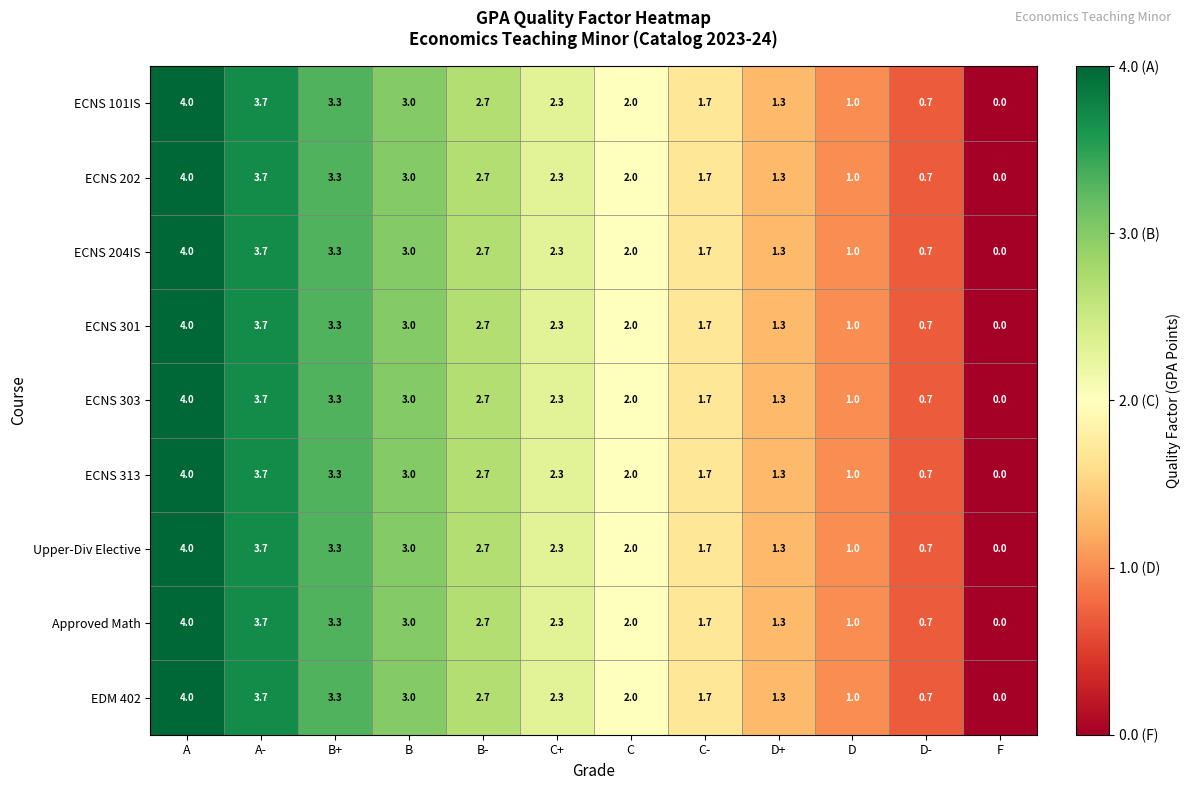

Rank the categories by Upper-Div Elective value from highest to lowest.

A, A-, B+, B, B-, C+, C, C-, D+, D, D-, F